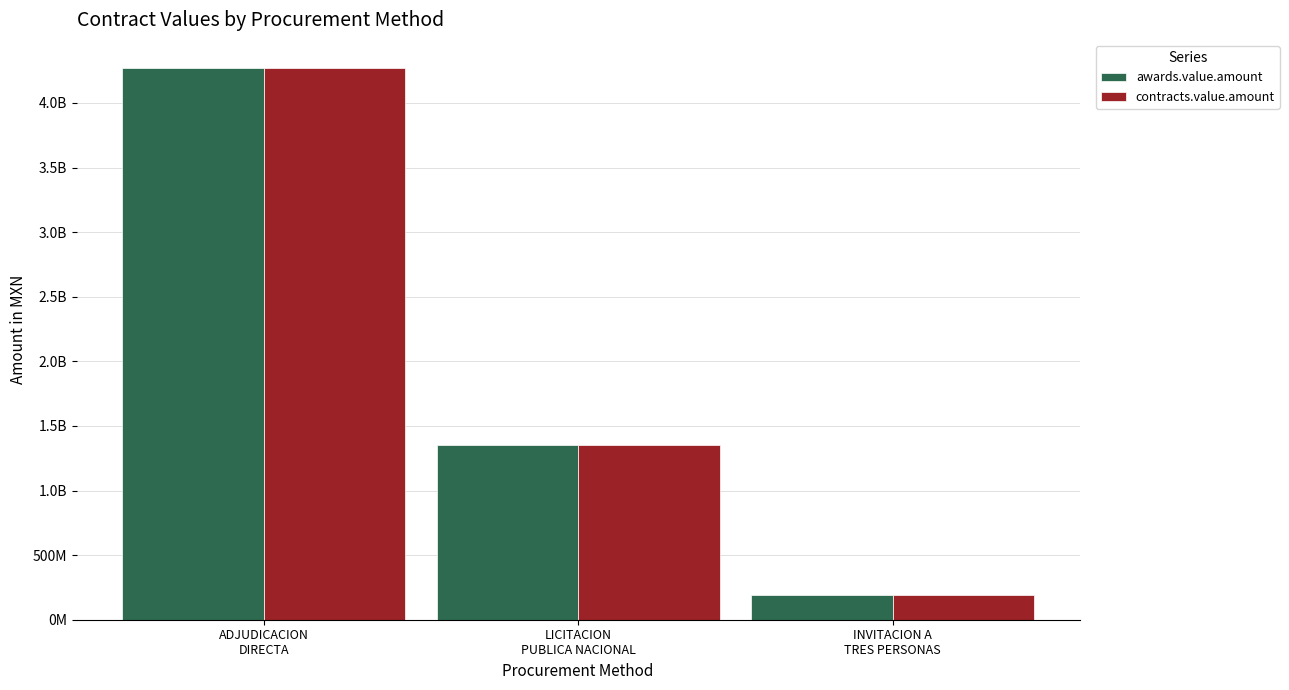

What value does the contracts.value.amount series have at INVITACION A
TRES PERSONAS?

193093659.7